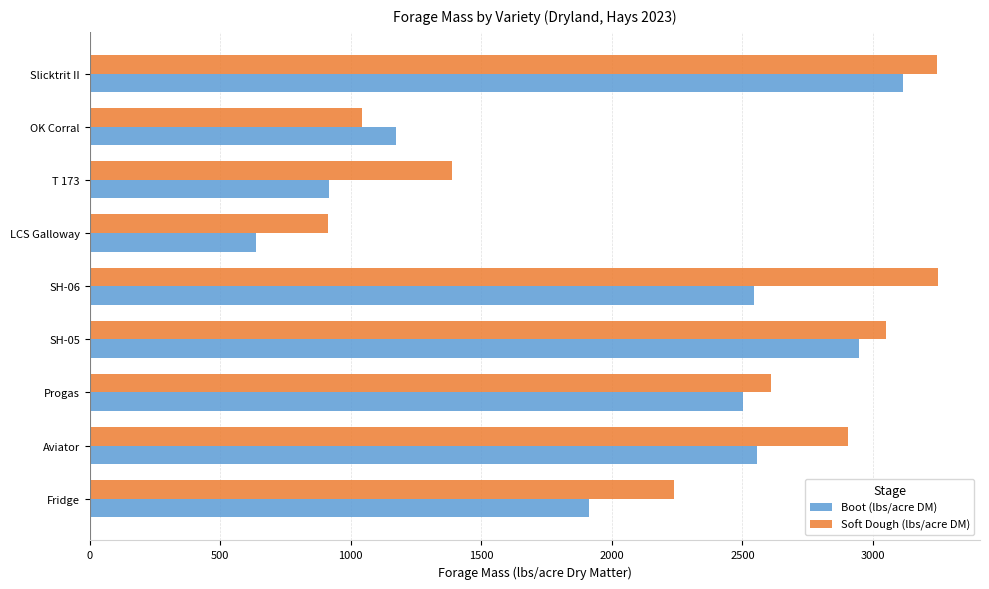

What is the sum of all Boot (lbs/acre DM) values?

18305.0